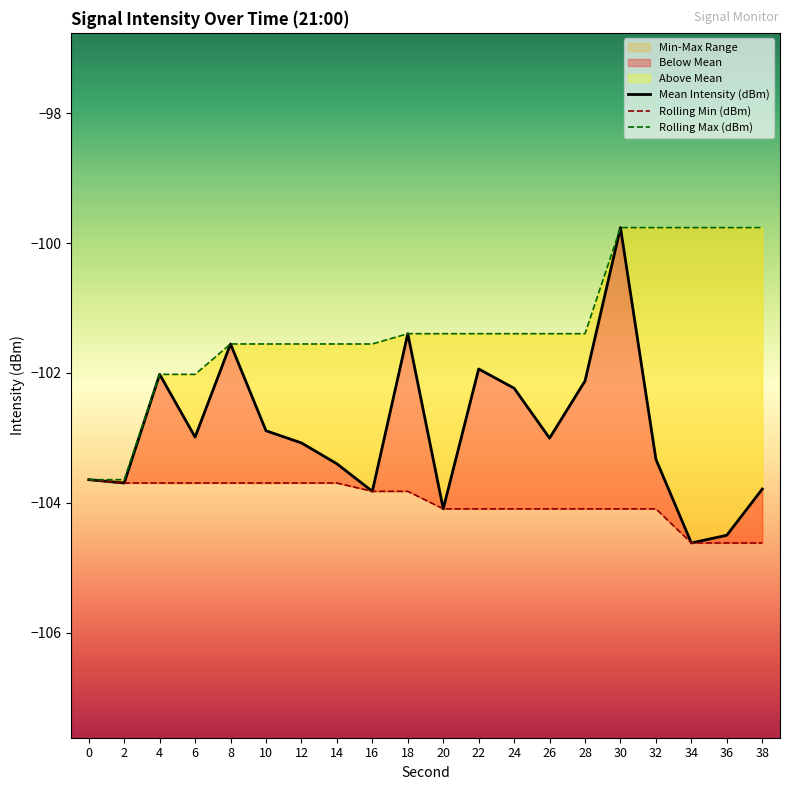

What is the average value of the Rolling Min (dBm) series?

-104.0